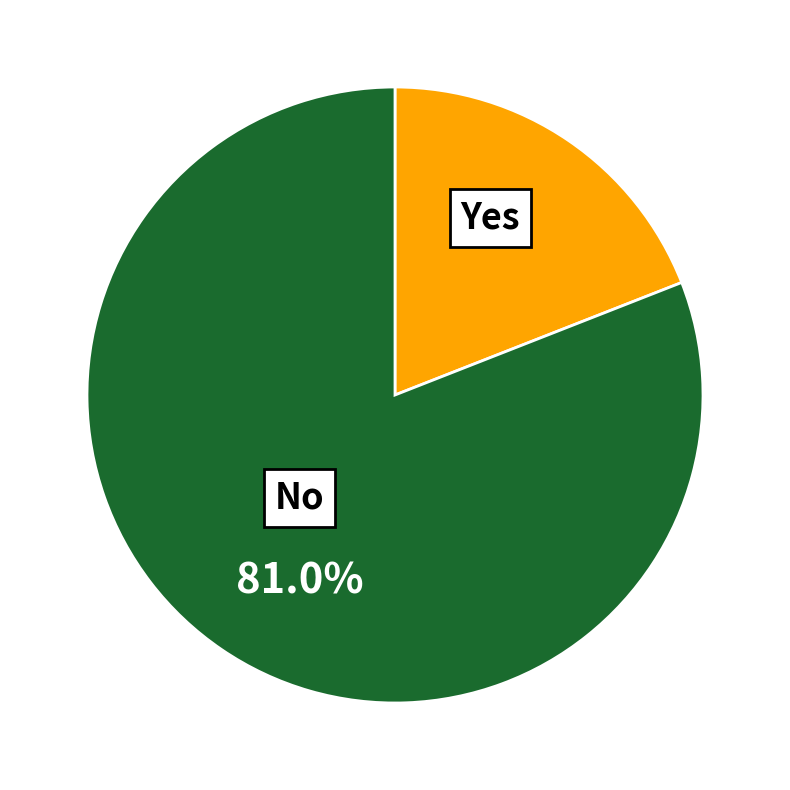

Rank the categories by value from highest to lowest.

No, Yes